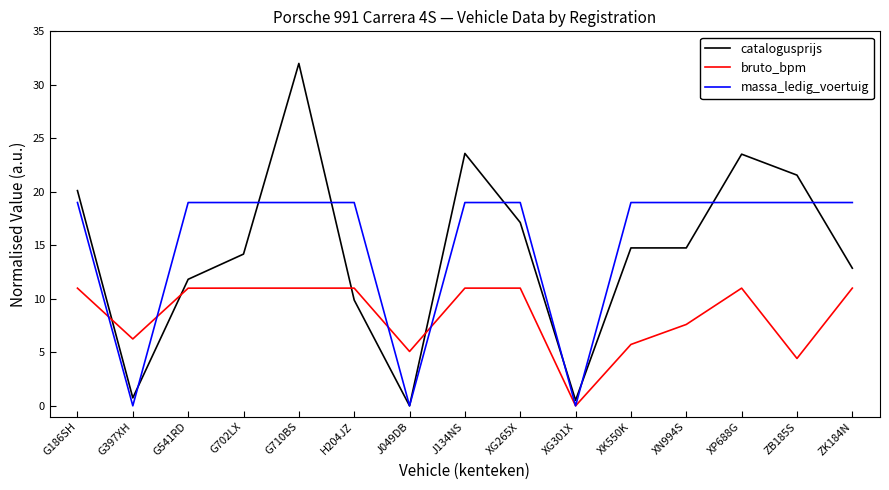

Which series changed the most between H204JZ and ZK184N?

catalogusprijs